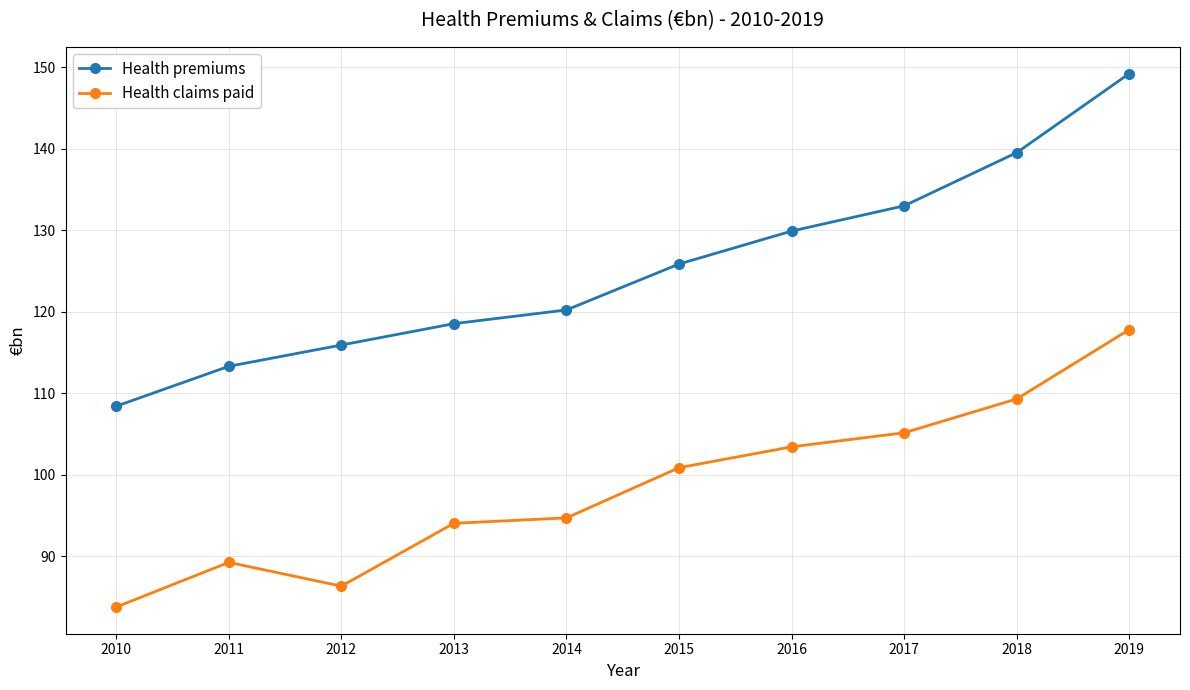

True or false: Health premiums and Health claims paid cross at least once.

False